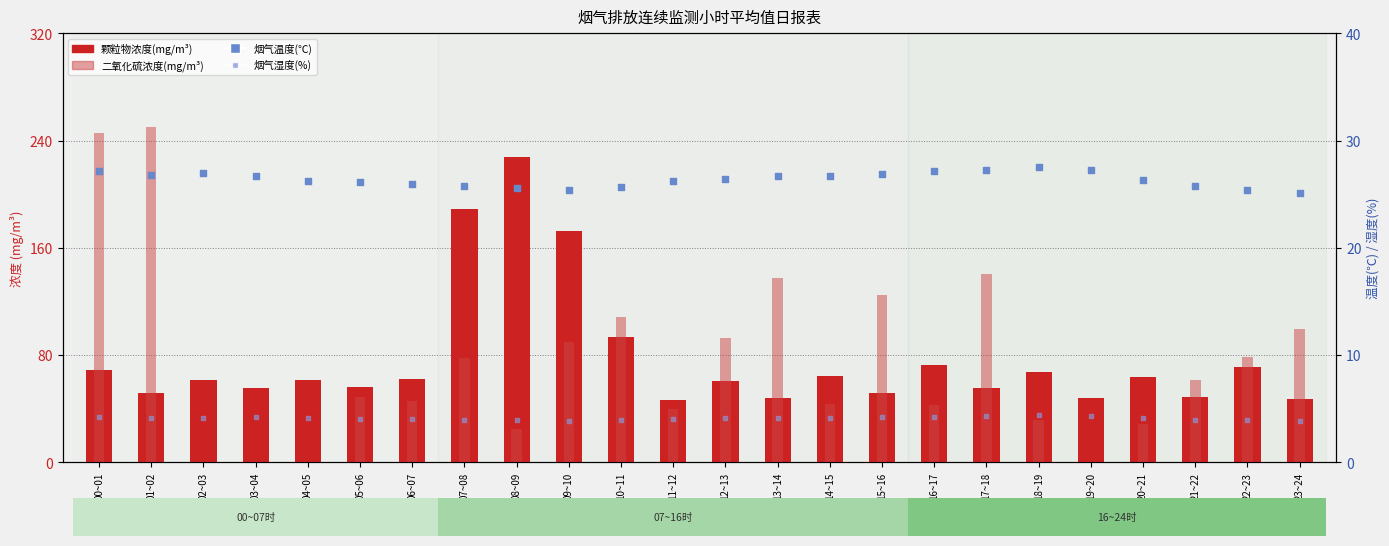

Which series has the widest spread of Y values?

二氧化硫浓度(mg/m³)